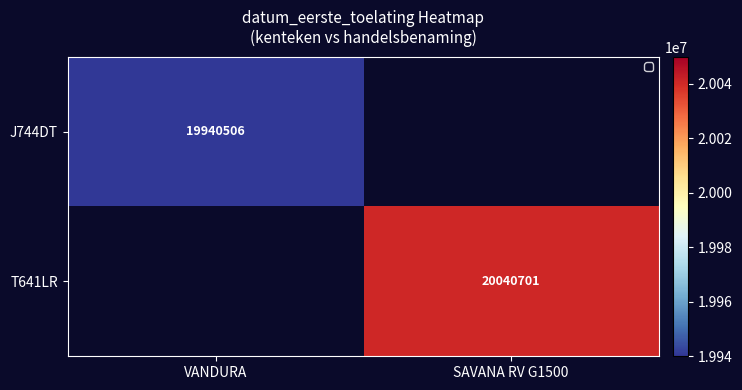

True or false: T641LR has a value of 35688858 at SAVANA RV G1500.

False